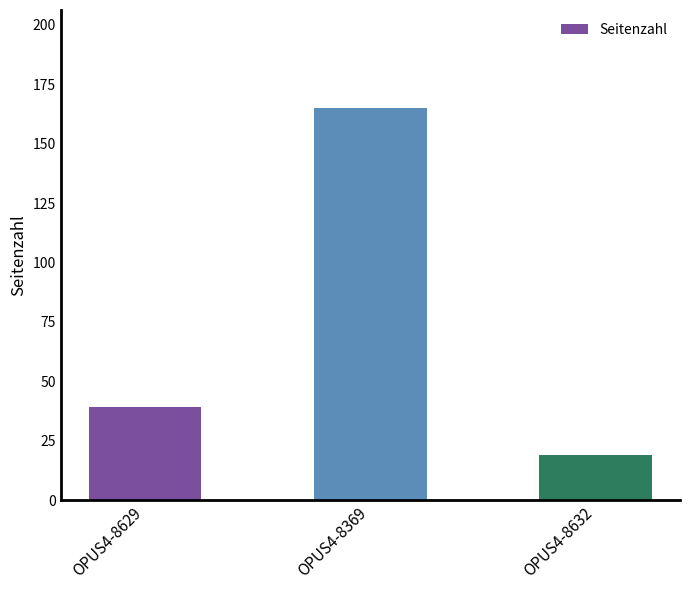

Between OPUS4-8629 and OPUS4-8369, which is larger?

OPUS4-8369